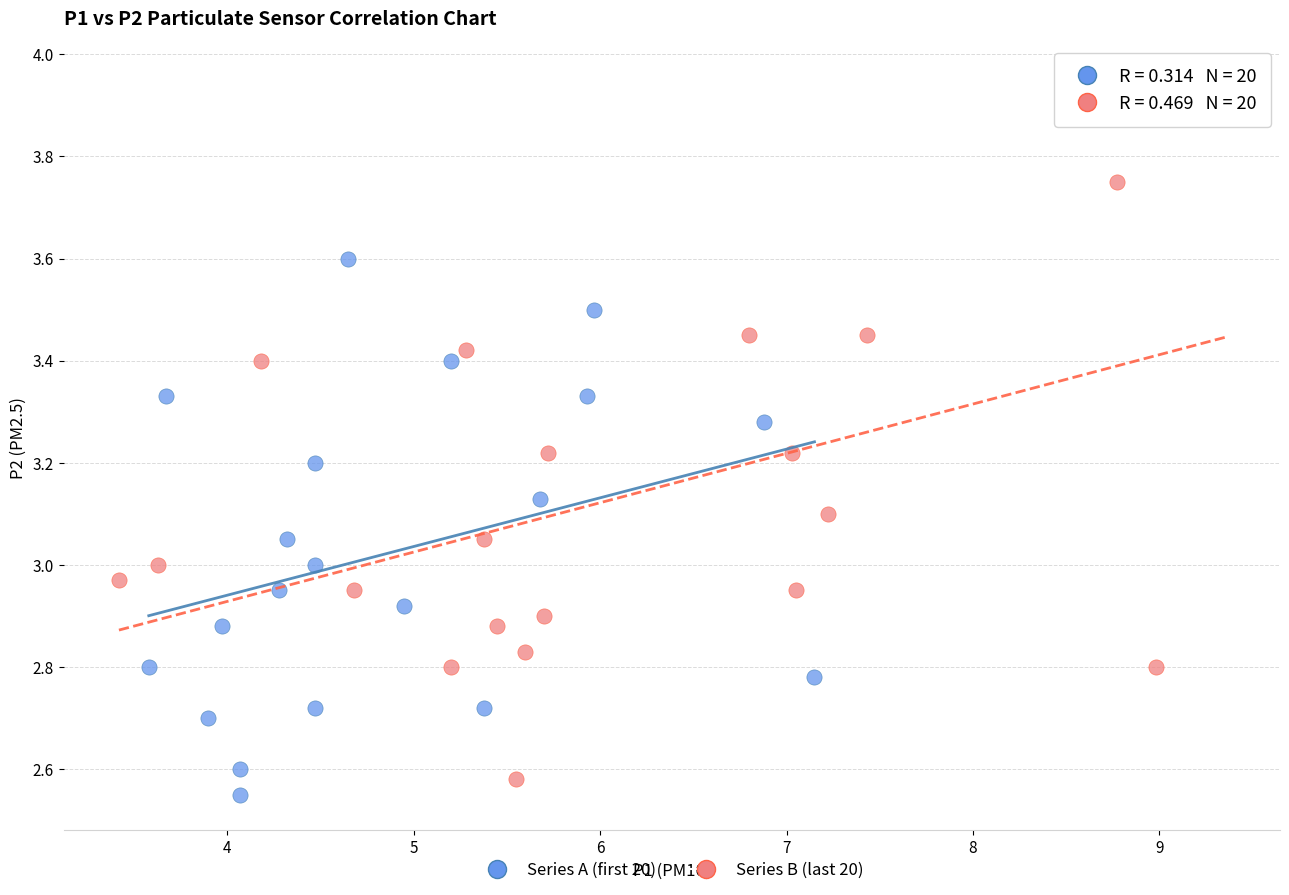

What are all the series names shown in the legend?

Series A (first 20), Series B (last 20)